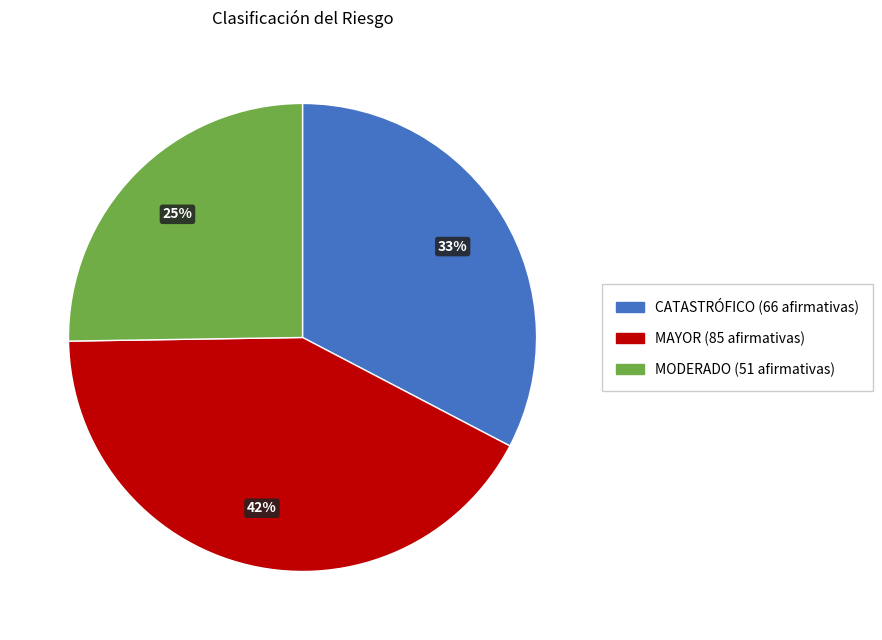

Is there any slice that represents more than half of the pie?

No